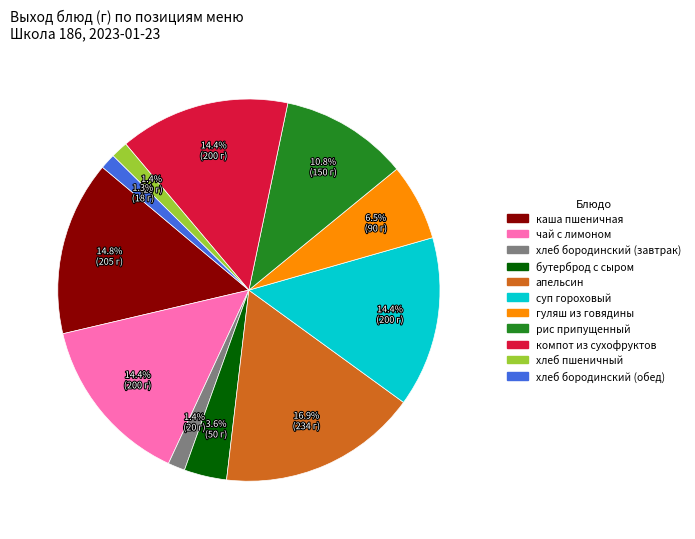

What percentage is NOT represented by хлеб пшеничный?

98.6%